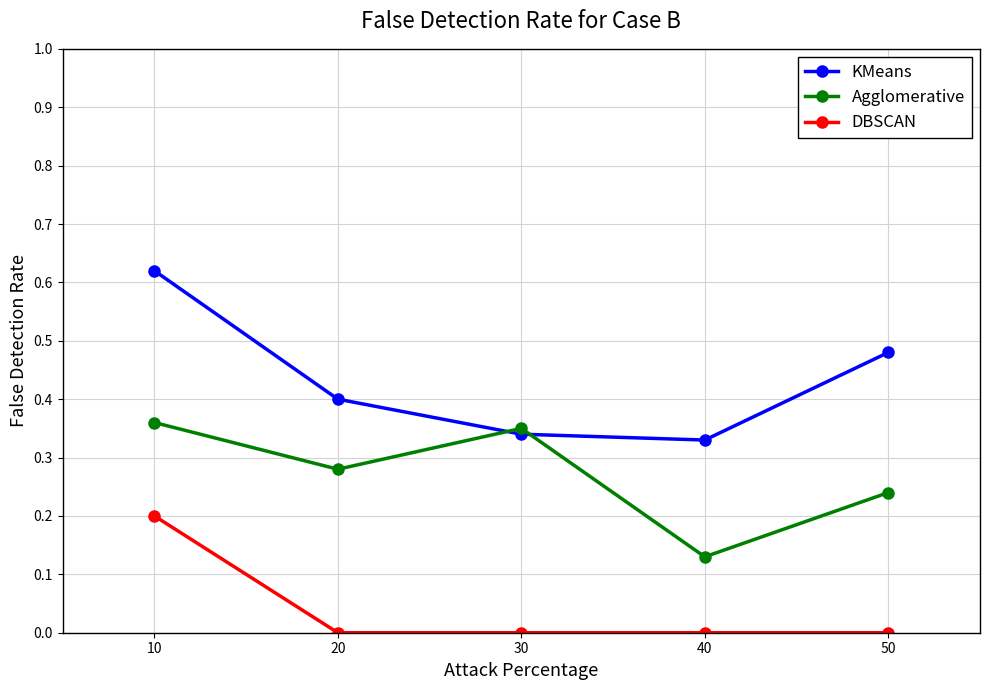

The value of DBSCAN at 30 is 0.0. True or false?

True